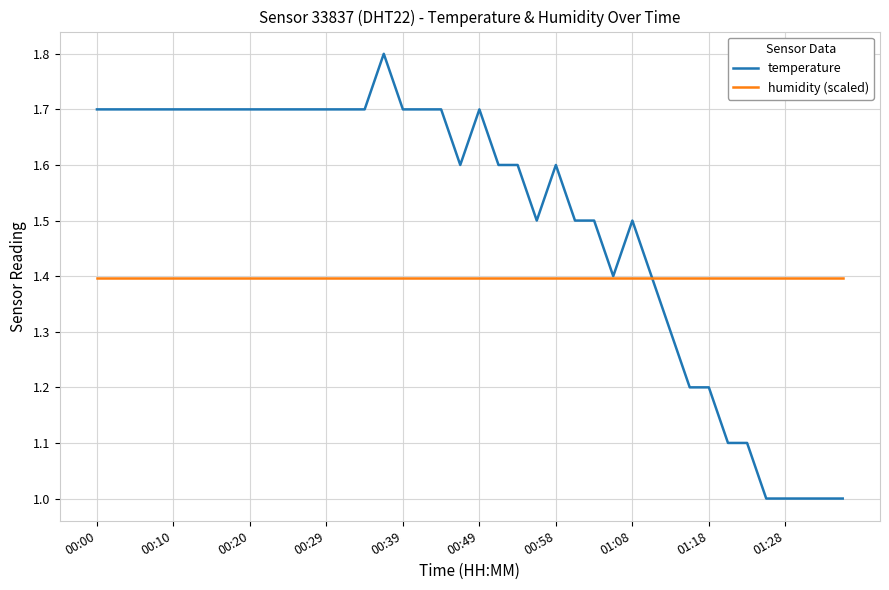

Does the chart have visible grid lines?

Yes